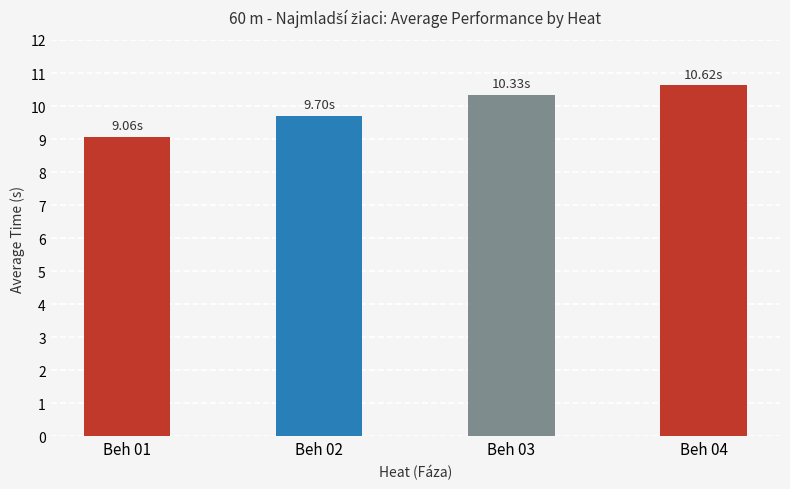

Which label corresponds to the largest value in the chart?

Beh 04